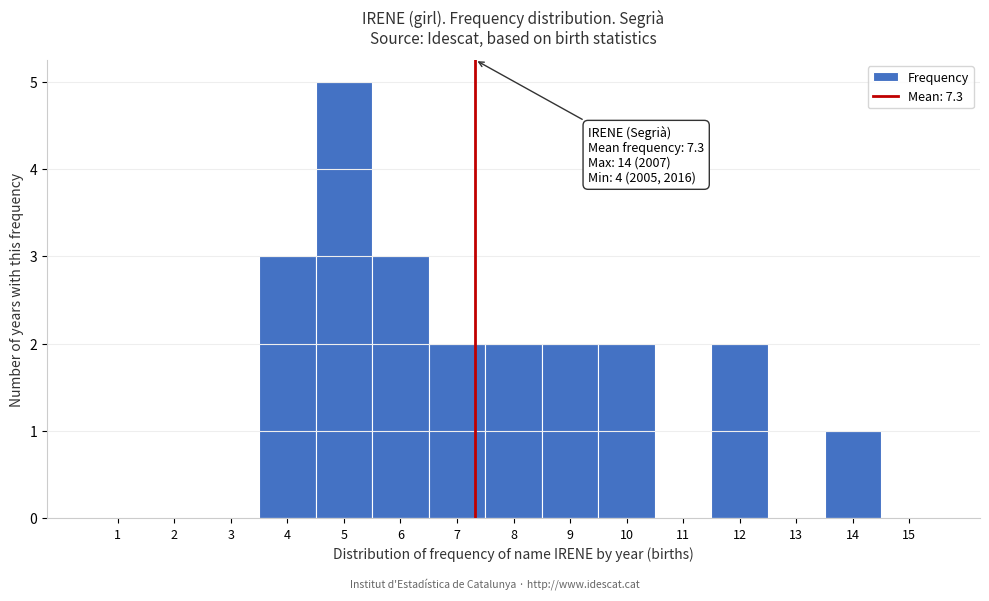

Which range on the x-axis has the tallest bar?

4.5 to 5.5